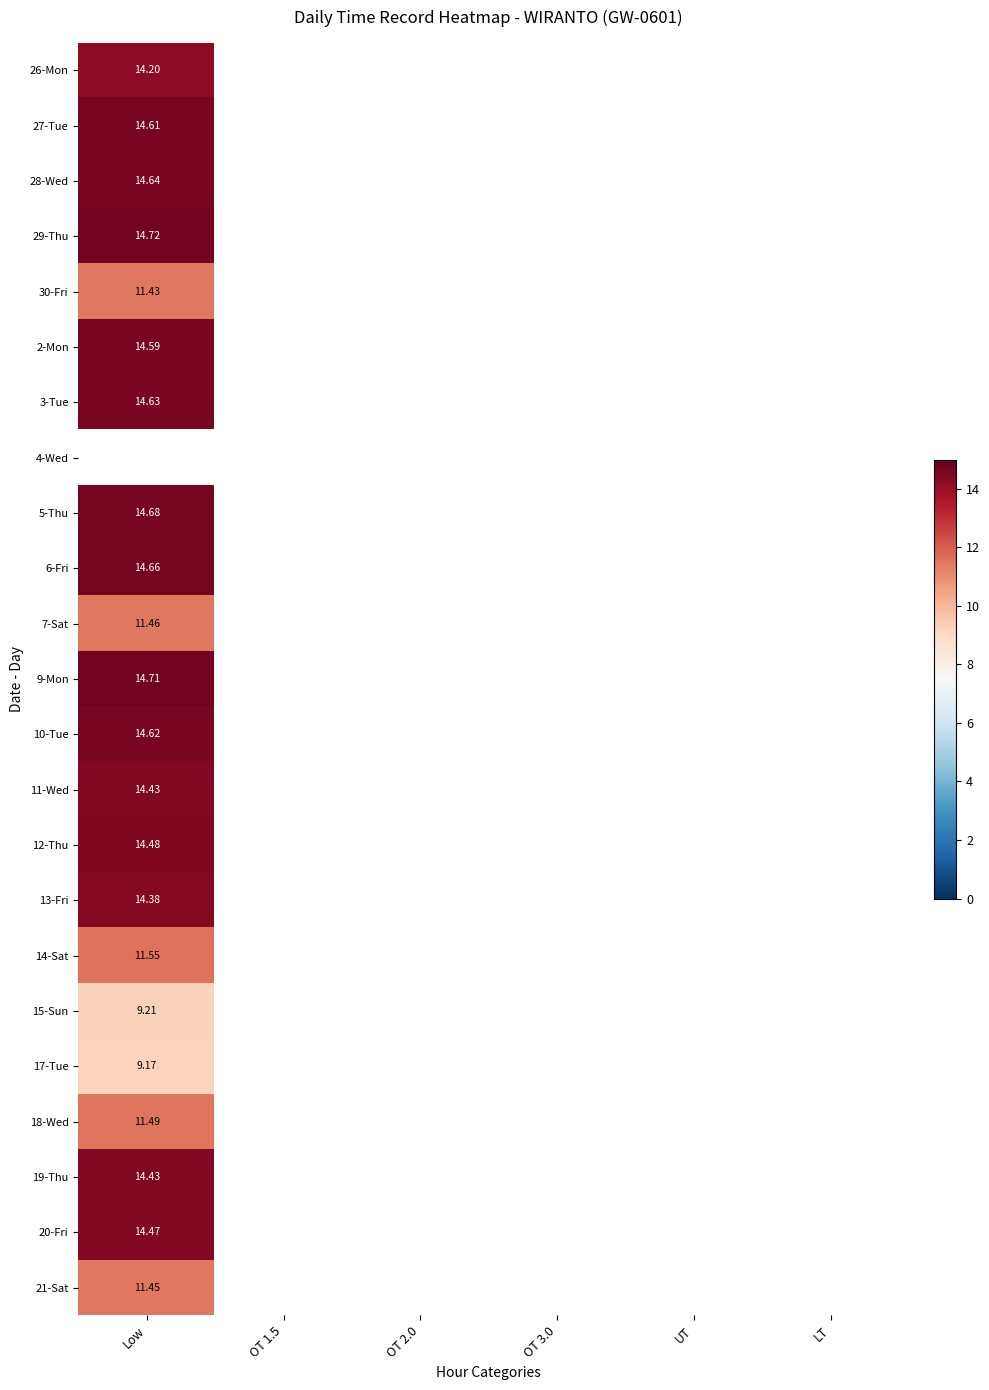

What is the spread (max minus min) of values at Low?

5.6